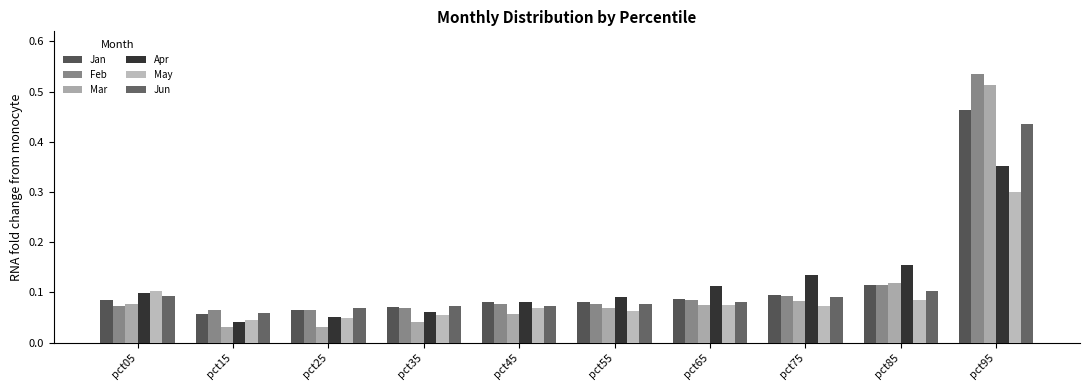

At which category is the sum across all series the highest?

pct95